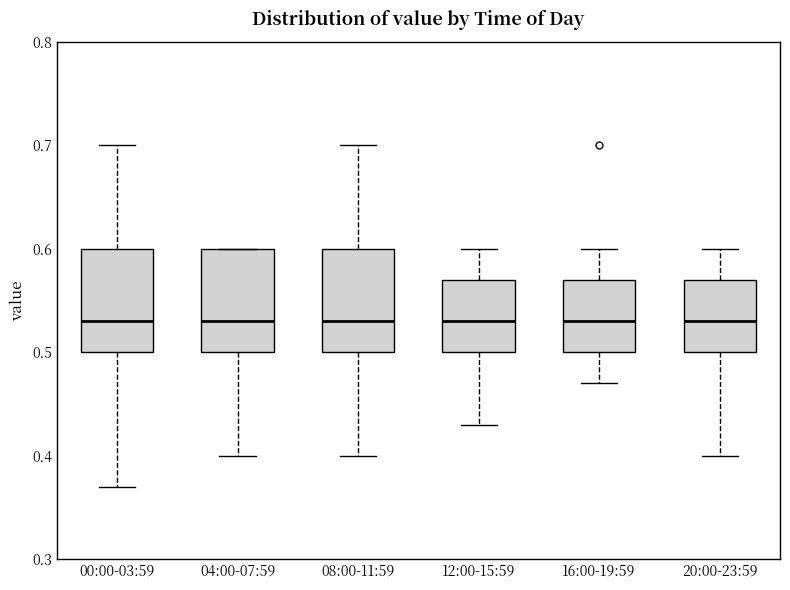

Where does the lower whisker of the box for 12:00-15:59 end on the y-axis? The values are not printed on the chart, so give them approximately, as read against the axis.

0.43